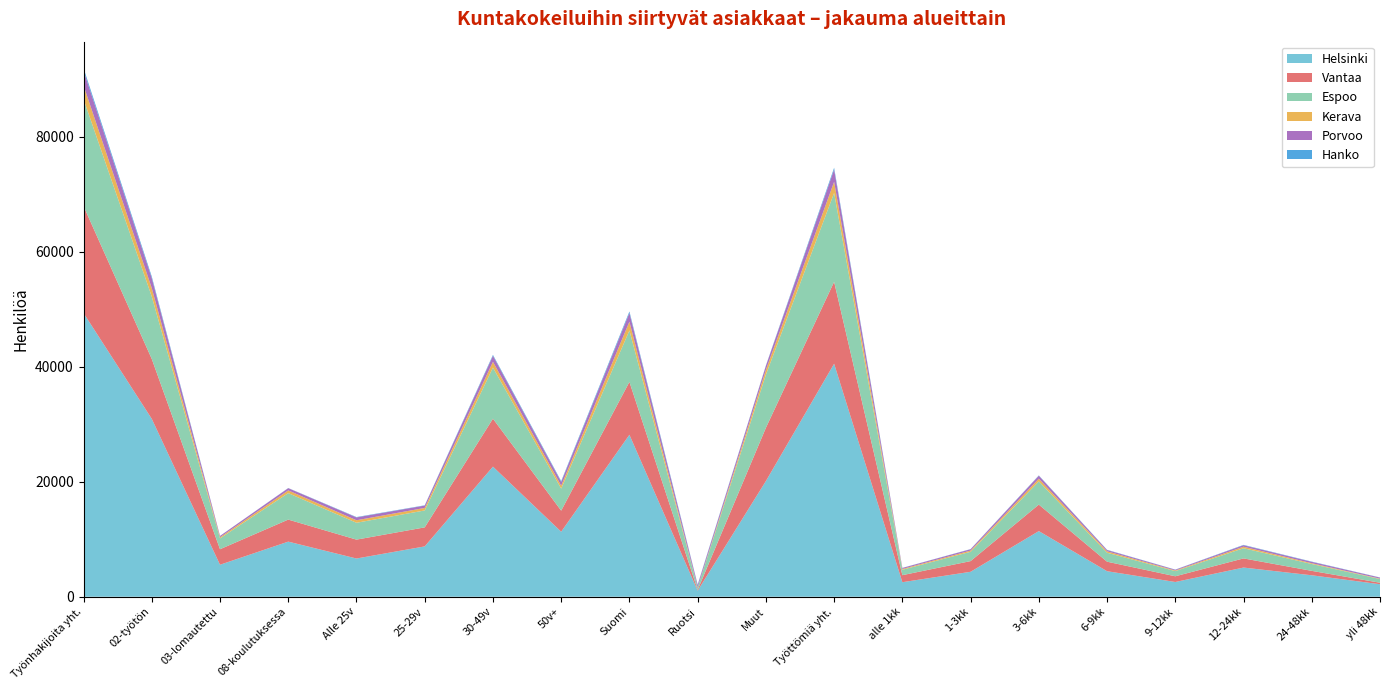

Reading left to right, transcribe all the data shown in this chart.

Helsinki: Kuntakokeilut yhteensä=49315	Espoo=30924	Hanko=5562	Helsinki=9581	Kerava=6645	Porvoo=8751	Raasepori=22617	Vantaa=11302	8=28156	9=1051	10=20108	11=40505	12=2527	13=4337	14=11412	15=4439	16=2563	17=5072	18=3729	19=2175
Vantaa: Kuntakokeilut yhteensä=18597	Espoo=10415	Hanko=2697	Helsinki=3831	Kerava=3284	Porvoo=3308	Raasepori=8341	Vantaa=3664	8=9191	9=146	10=9260	11=14246	12=1222	13=1858	14=4607	15=1654	16=995	17=1592	18=769	19=259
Espoo: Kuntakokeilut yhteensä=18583	Espoo=10846	Hanko=1885	Helsinki=4603	Kerava=2931	Porvoo=2943	Raasepori=8877	Vantaa=3832	8=8946	9=407	10=9230	11=15449	12=941	13=1618	14=4036	15=1558	16=893	17=1771	18=1188	19=644
Kerava: Kuntakokeilut yhteensä=2388	Espoo=1465	Hanko=201	Helsinki=476	Kerava=435	Porvoo=435	Raasepori=1010	Vantaa=508	8=1536	9=12	10=840	11=1941	12=138	13=212	14=468	15=246	16=113	17=265	18=139	19=70
Porvoo: Kuntakokeilut yhteensä=2595	Espoo=1743	Hanko=224	Helsinki=384	Kerava=495	Porvoo=411	Raasepori=1040	Vantaa=649	8=1502	9=394	10=699	11=2127	12=172	13=235	14=517	15=224	16=134	17=259	18=240	19=178
Hanko: Kuntakokeilut yhteensä=423	Espoo=280	Hanko=11	Helsinki=25	Kerava=64	Porvoo=49	Raasepori=160	Vantaa=150	8=265	9=101	10=57	11=305	12=19	13=25	14=55	15=38	16=24	17=57	18=45	19=27